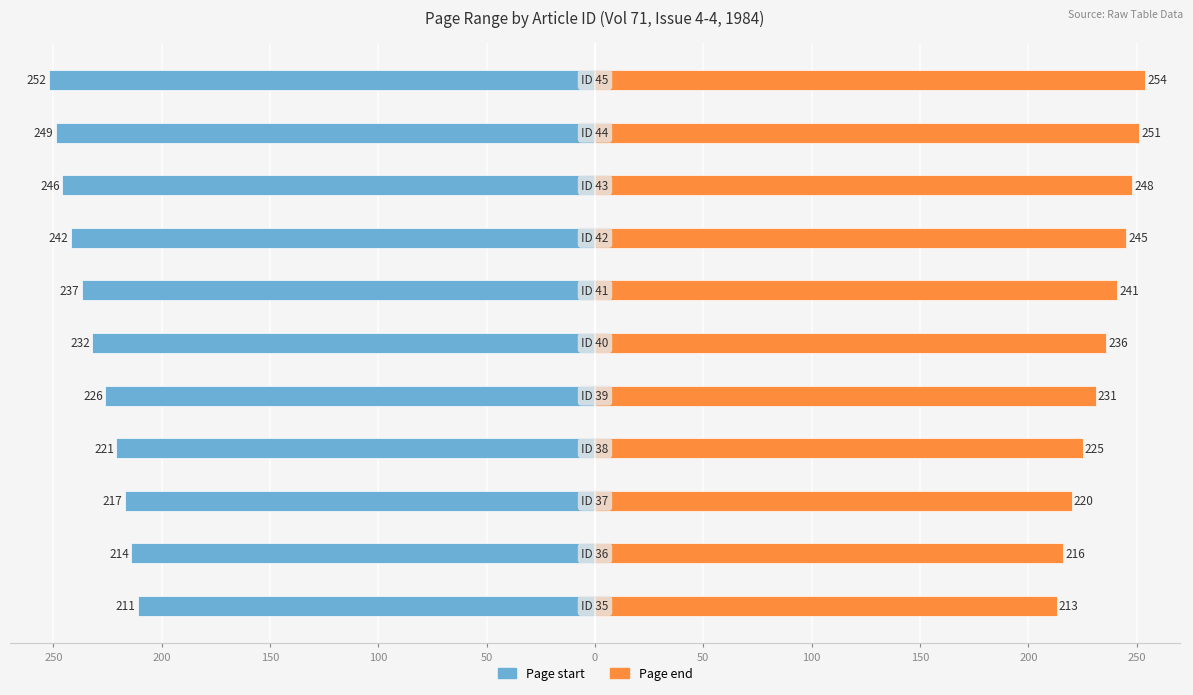

What is the difference between the highest and lowest values at 100?

446